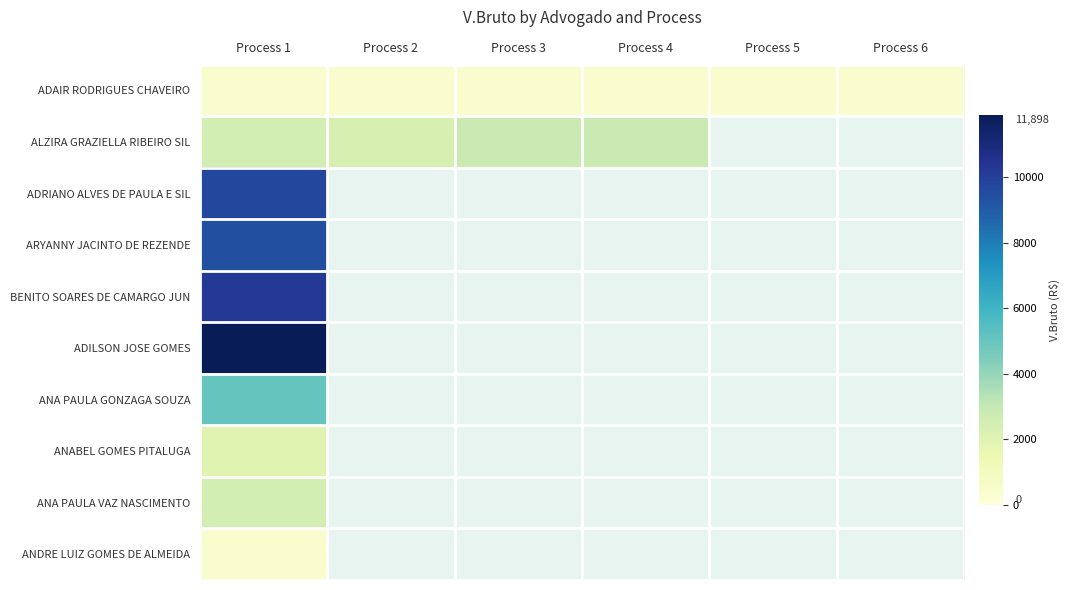

Which category has the highest value in the BENITO SOARES DE CAMARGO JUN series?

Process 1